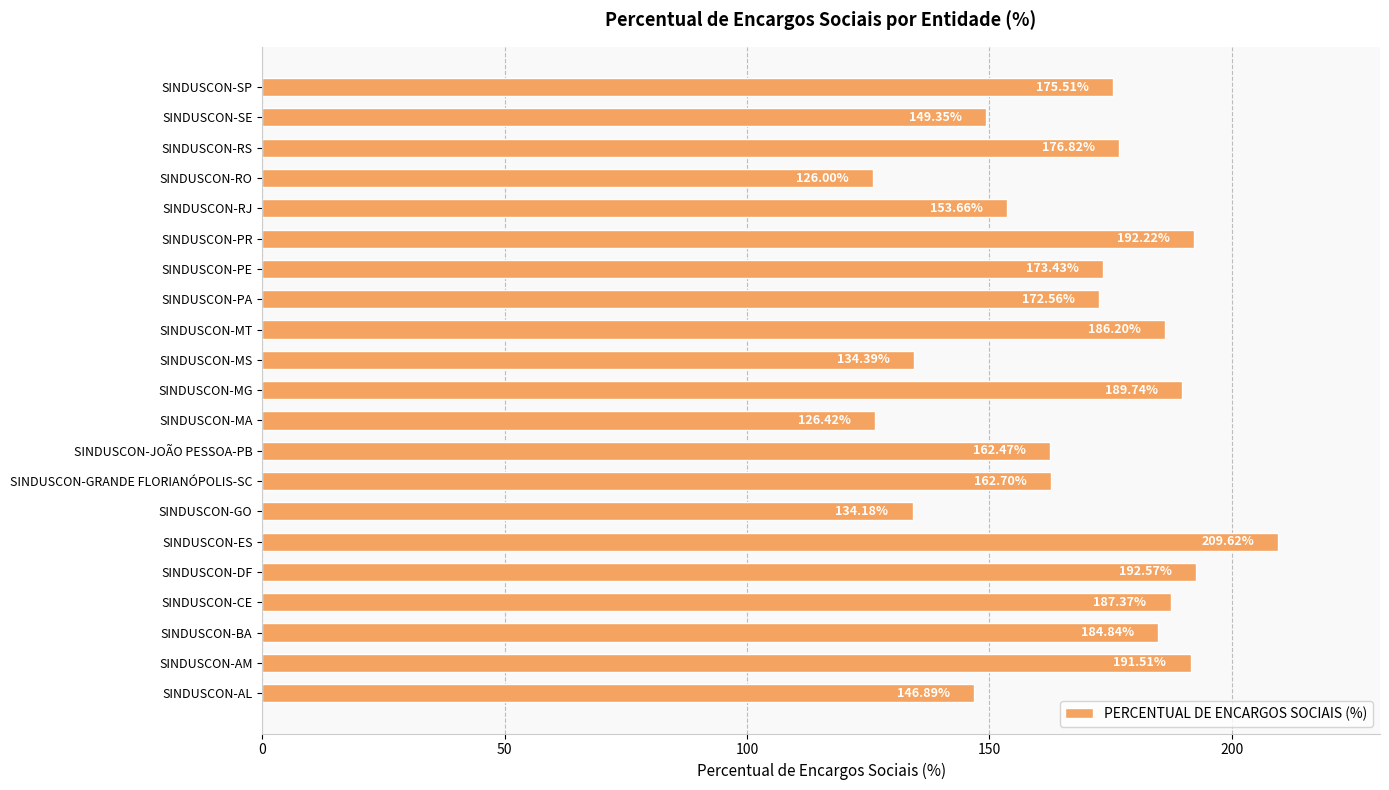

What is the average value?

168.0